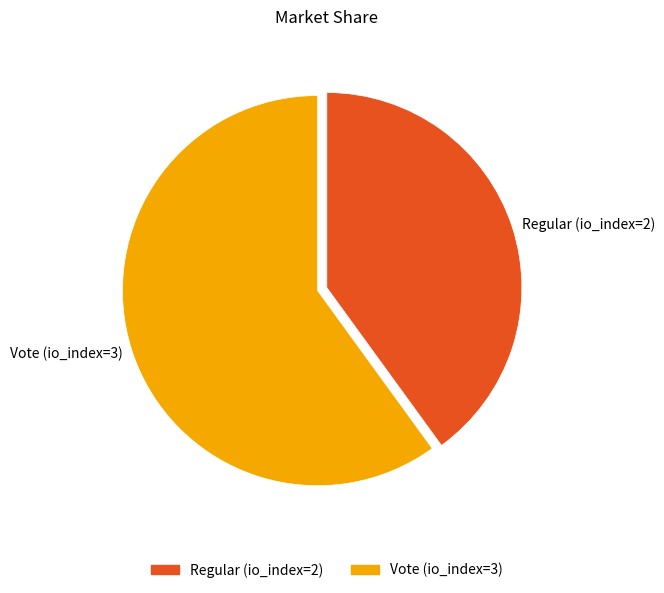

Is the sum of Vote (io_index=3) and Regular (io_index=2) greater than half?

Yes